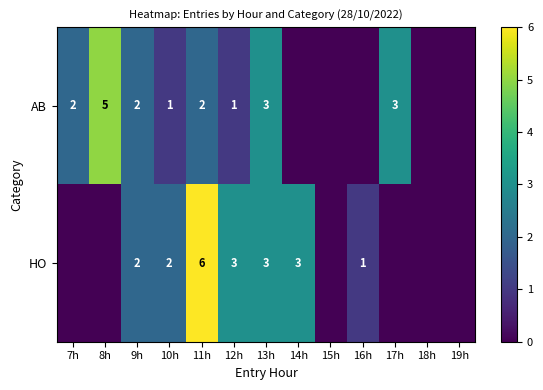

The AB series shows 3 at 13h. True or false?

True